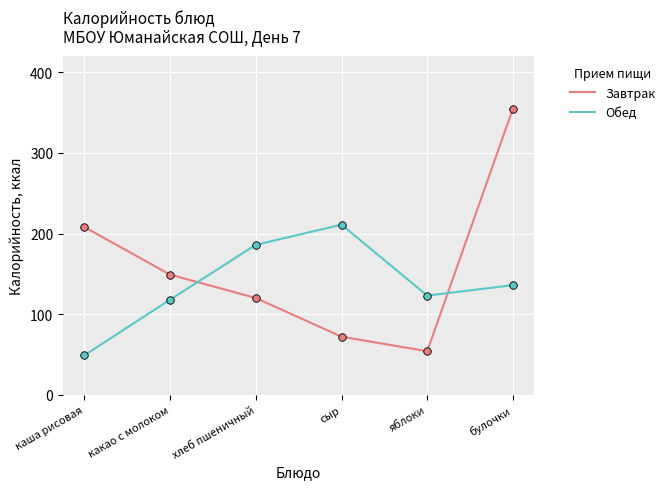

Which series changed the most between какао с молоком and булочки?

Завтрак